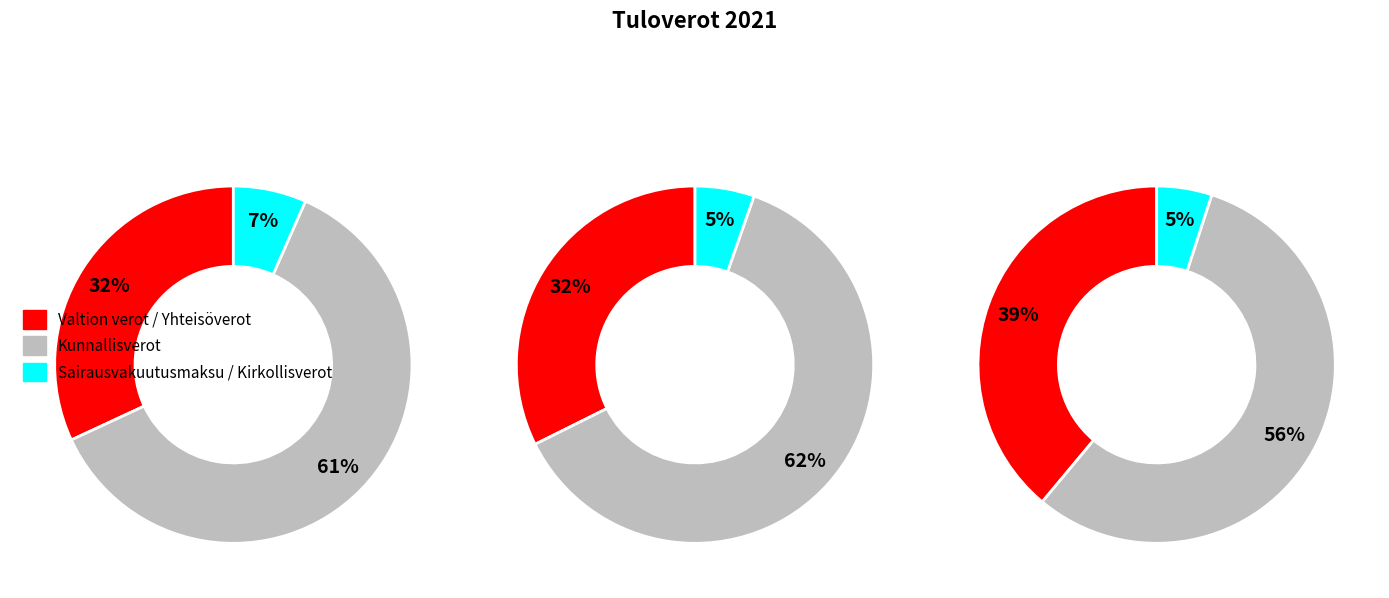

The Yhteisöverot slice represents 11% of the pie. True or false?

False